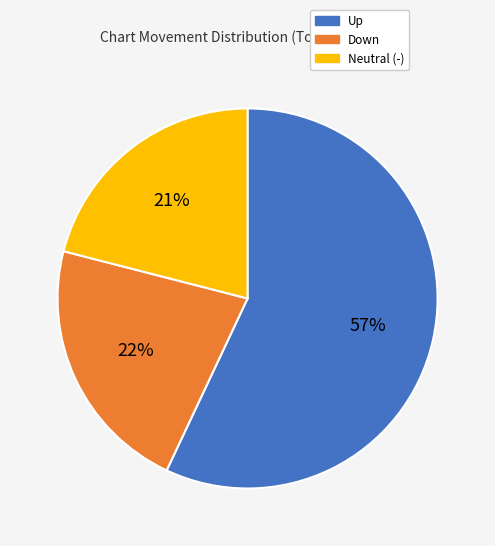

To the nearest percent, what is the difference between the largest and smallest slice percentages?

36%